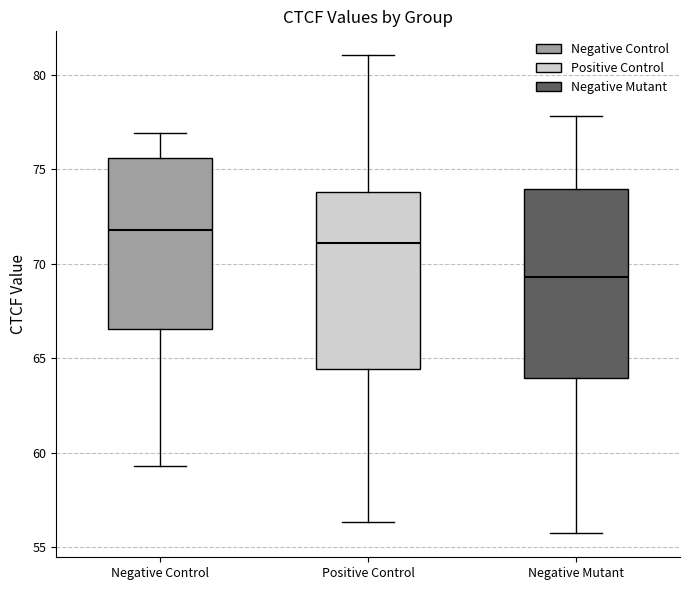

Which box has the highest median line?

Negative Control